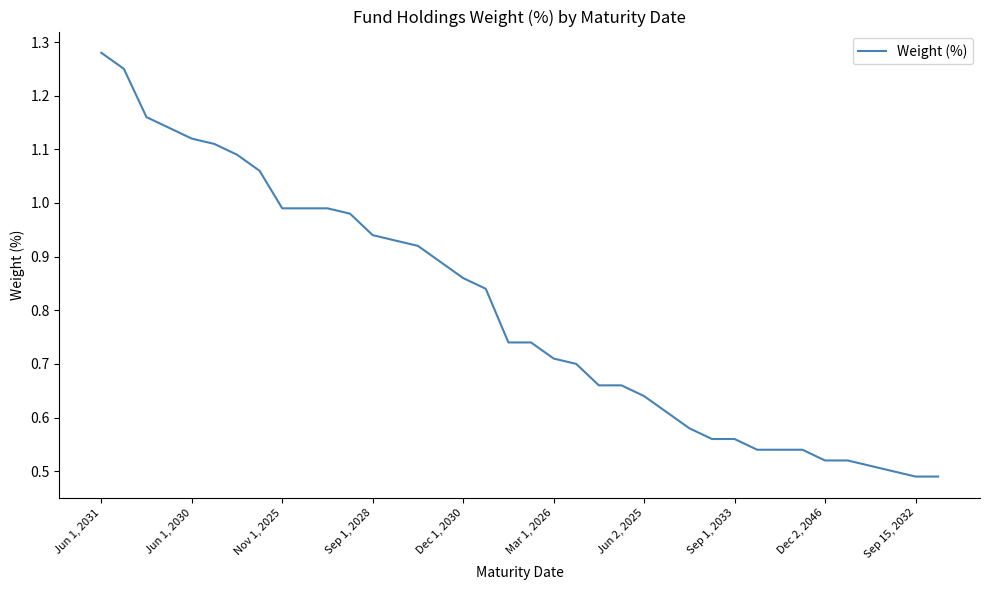

True or false: the data shows 0.7 at Dec 2, 2046.

False